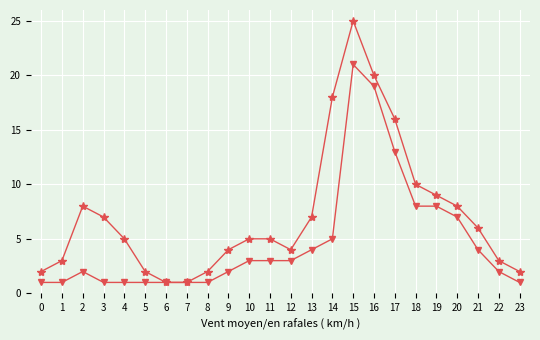

At which category is the sum across all series the highest?

15